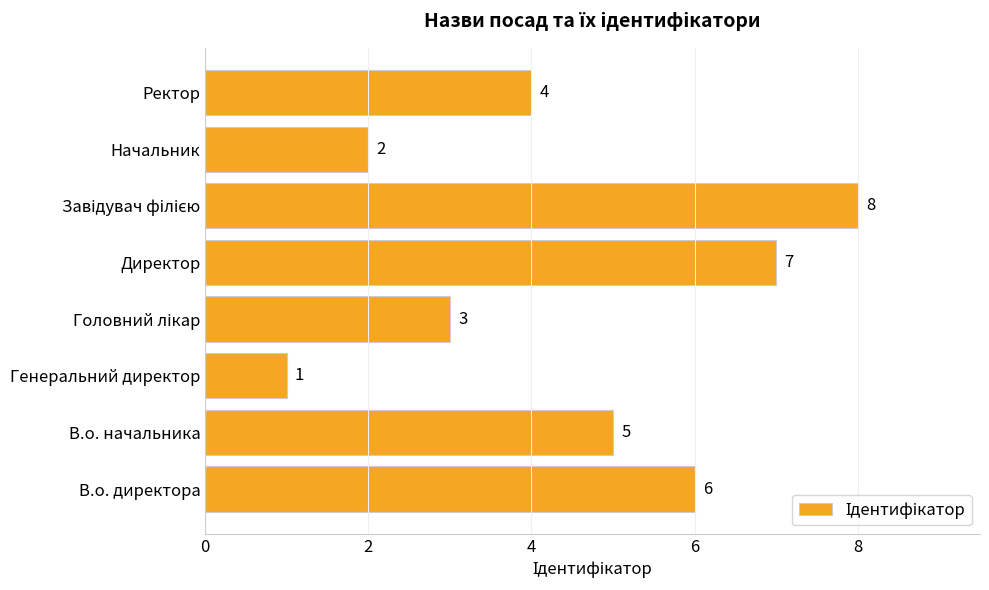

What is the maximum value shown in the chart?

8